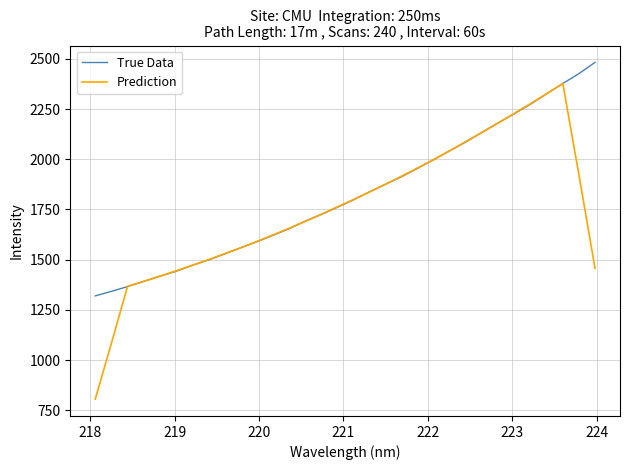

True or false: True Data has more than 1 interior local peaks.

False